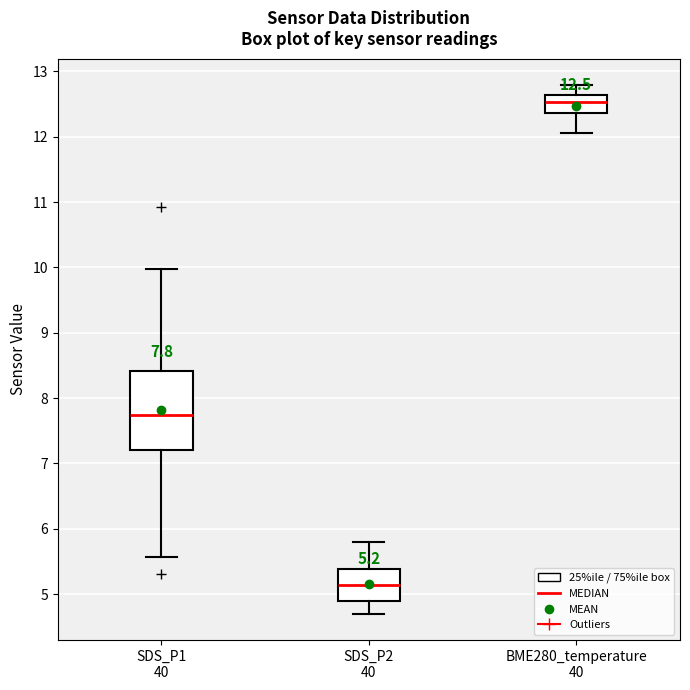

Which box is the tallest, from its lower edge to its upper edge?

SDS_P1 40